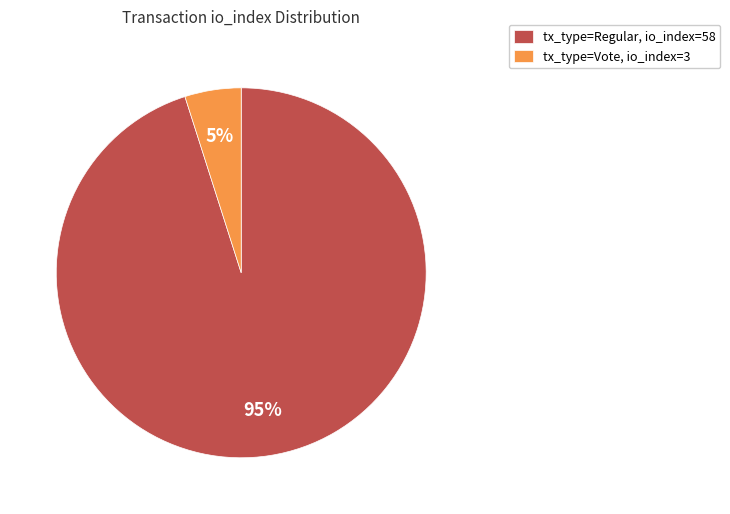

To the nearest percent, what percentage of the pie is tx_type=Regular, io_index=58?

95%